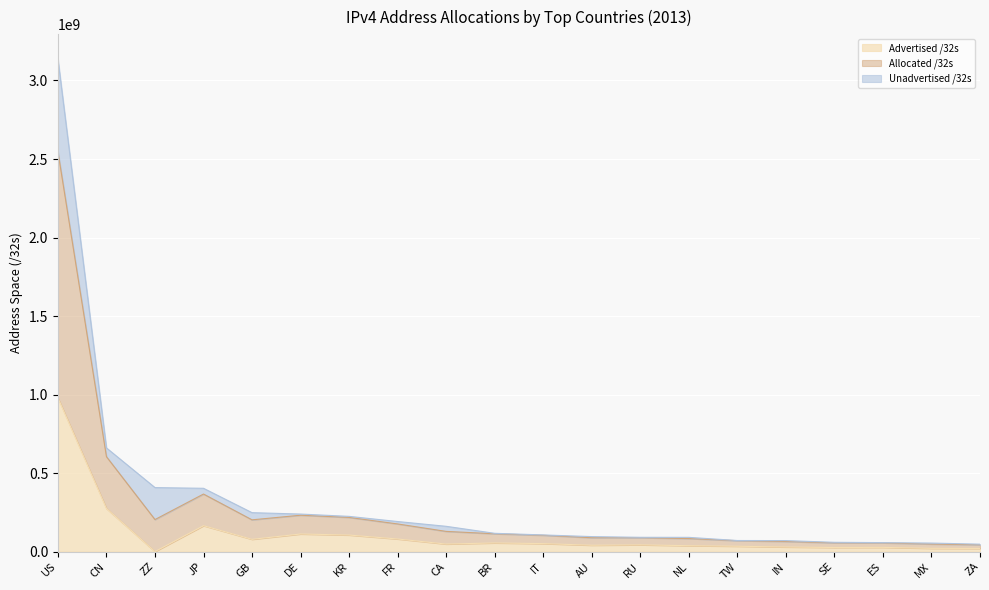

At which label does Advertised /32s reach its peak?

US